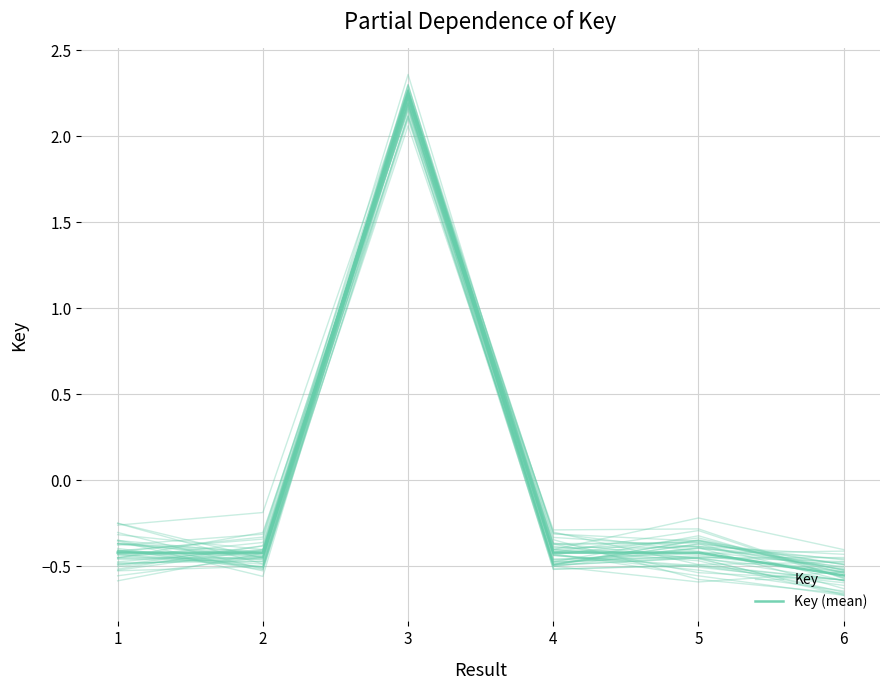

Rank the series at 2 from highest to lowest value.

Key (mean), Key